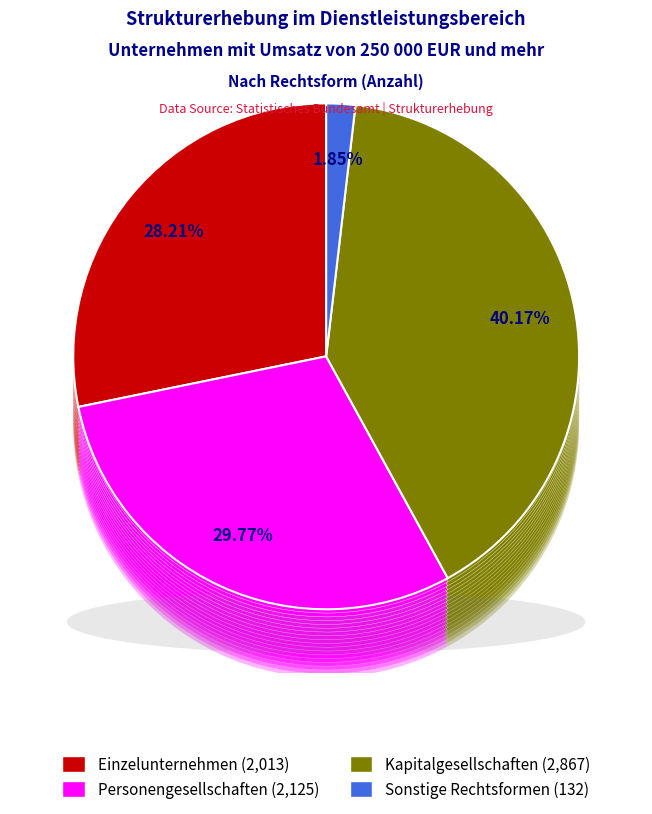

What is the change in value from Einzelunternehmen to Sonstige Rechtsformen?

-1881